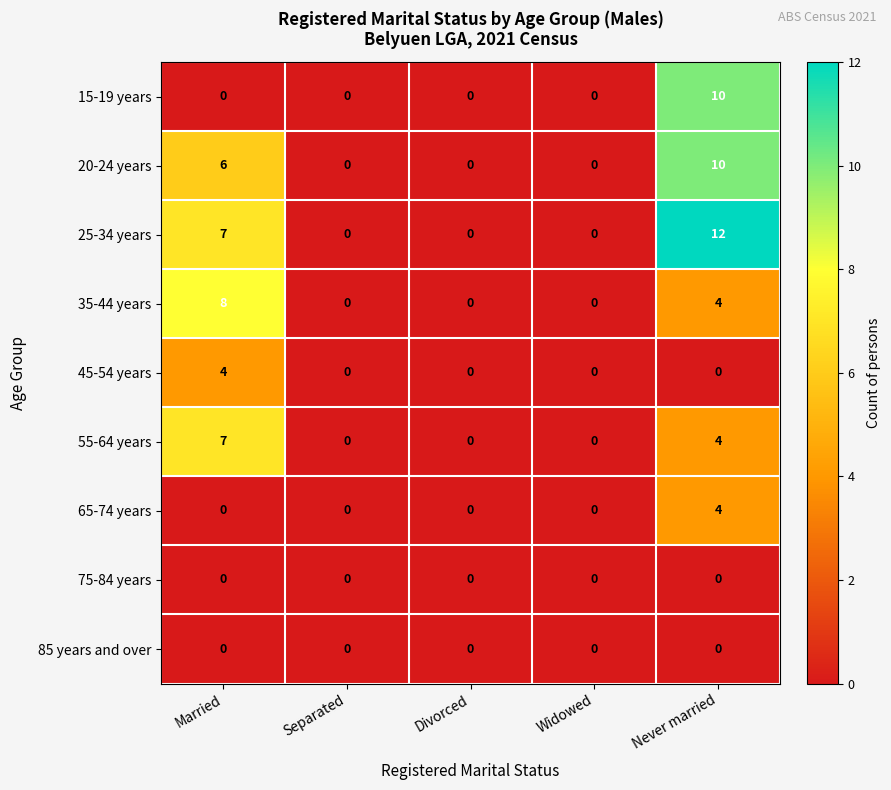

What is the maximum value for 25-34 years?

12